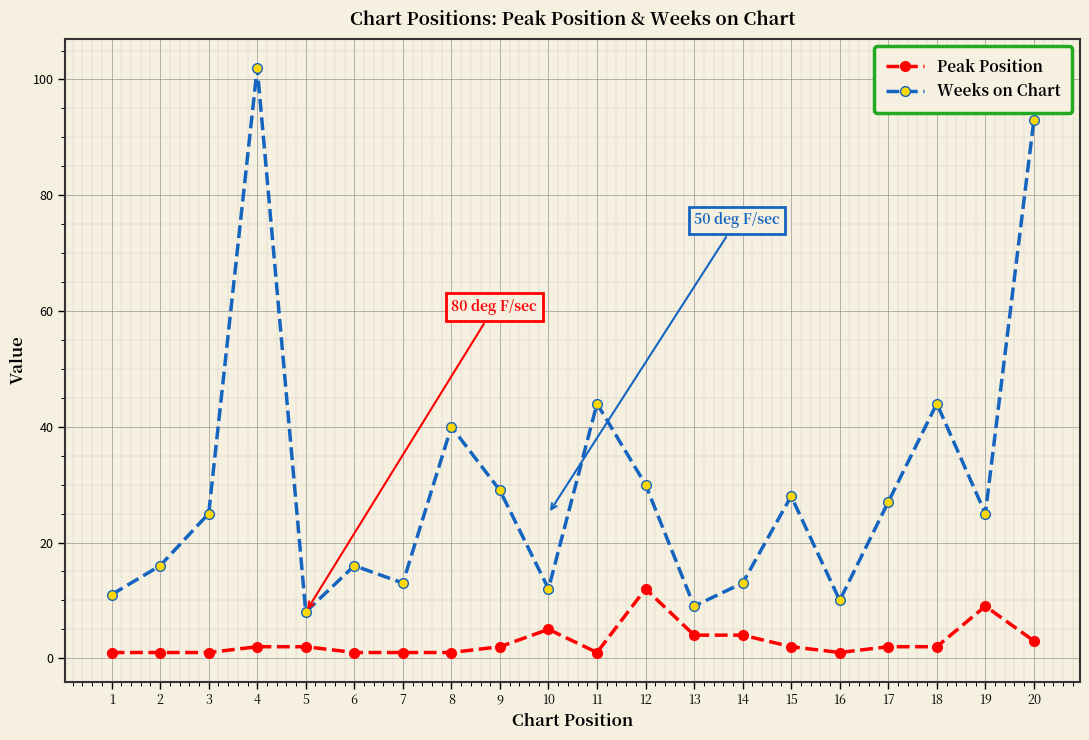

Does the chart display data point markers on the line(s)?

Yes